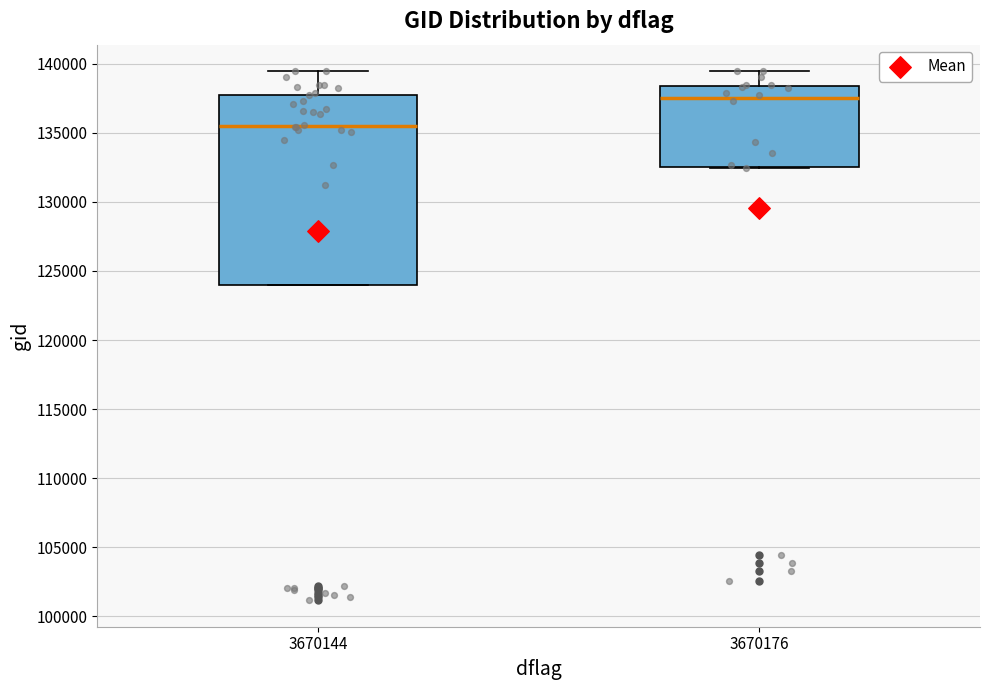

Where is the upper edge of the box at x = 3670144 on the y-axis? The values are not printed on the chart, so give them approximately, as read against the axis.

137500